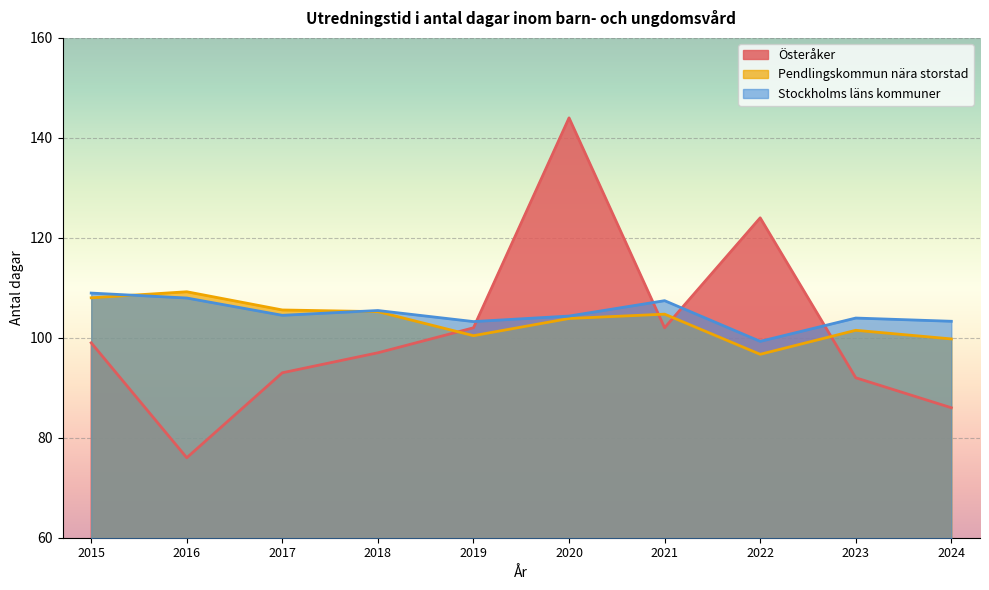

What is the spread (max minus min) of values at 2018?

8.5